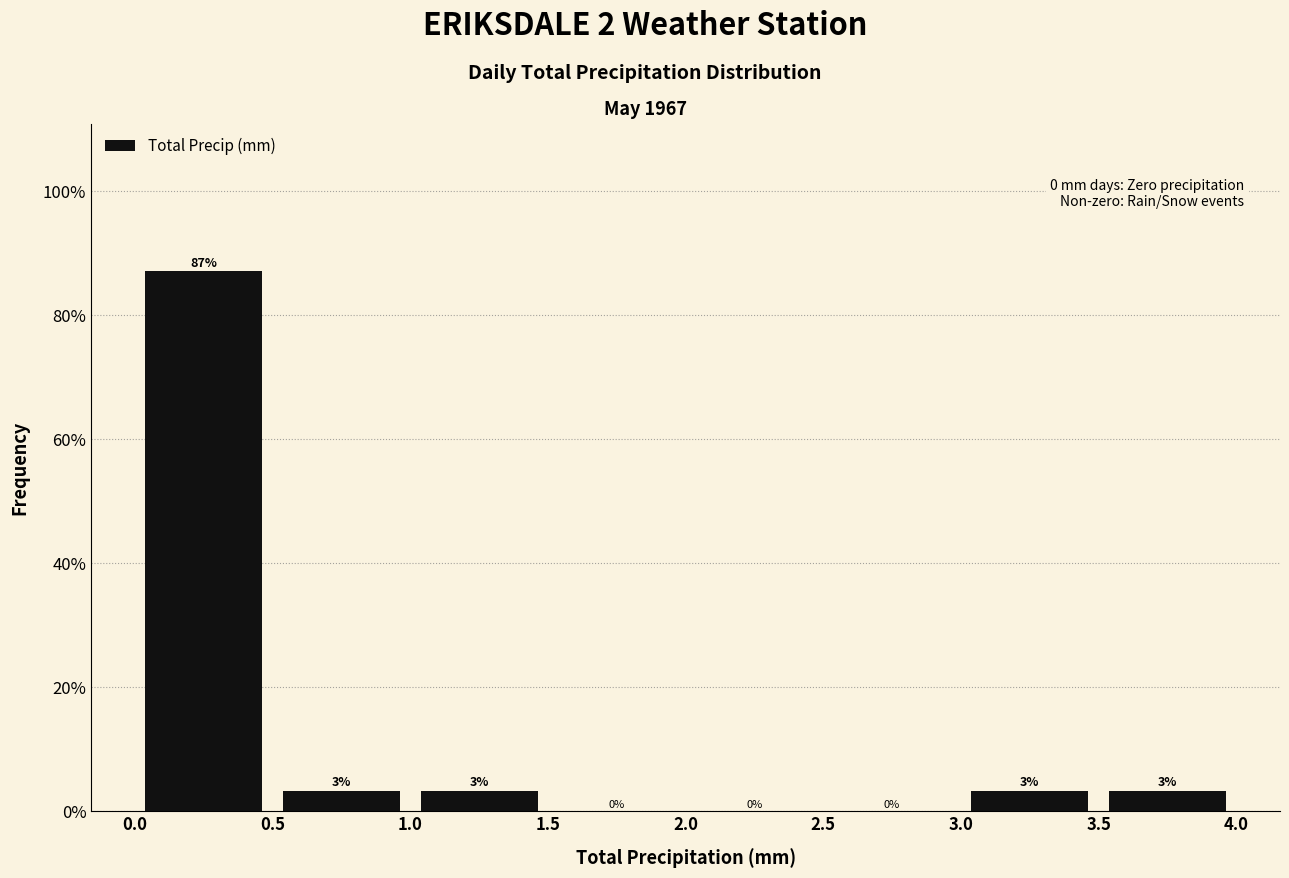

Which range on the x-axis has the tallest bar?

0.0 to 0.5